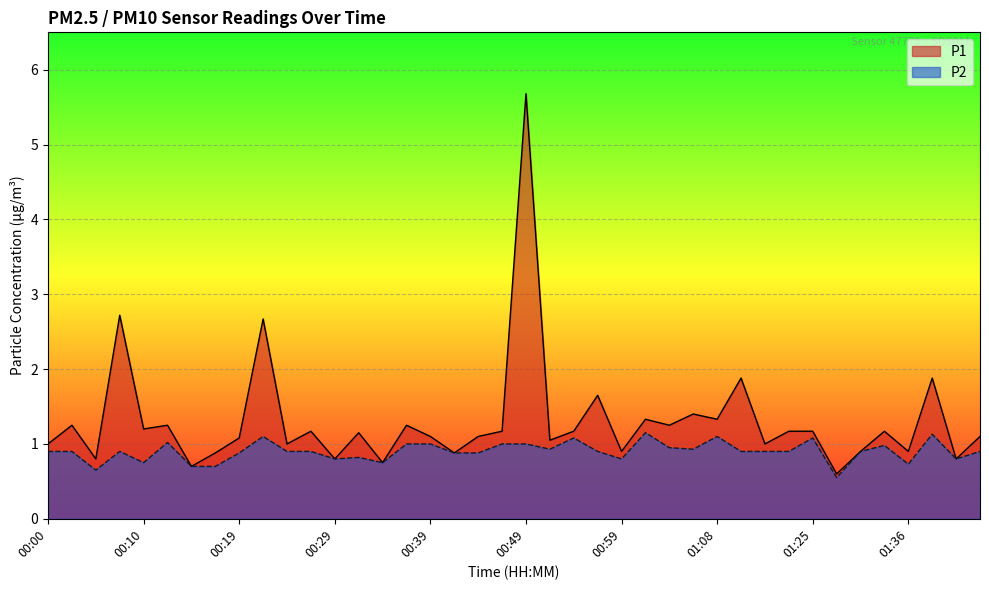

How many series are shown in this chart?

2